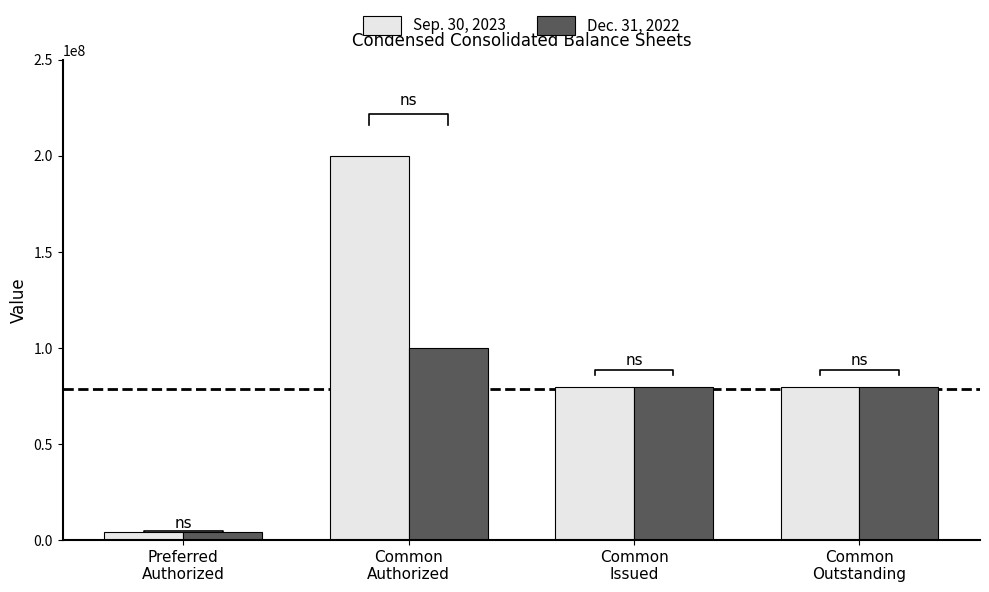

Between Common
Authorized and Common
Issued, which is larger?

Common
Authorized